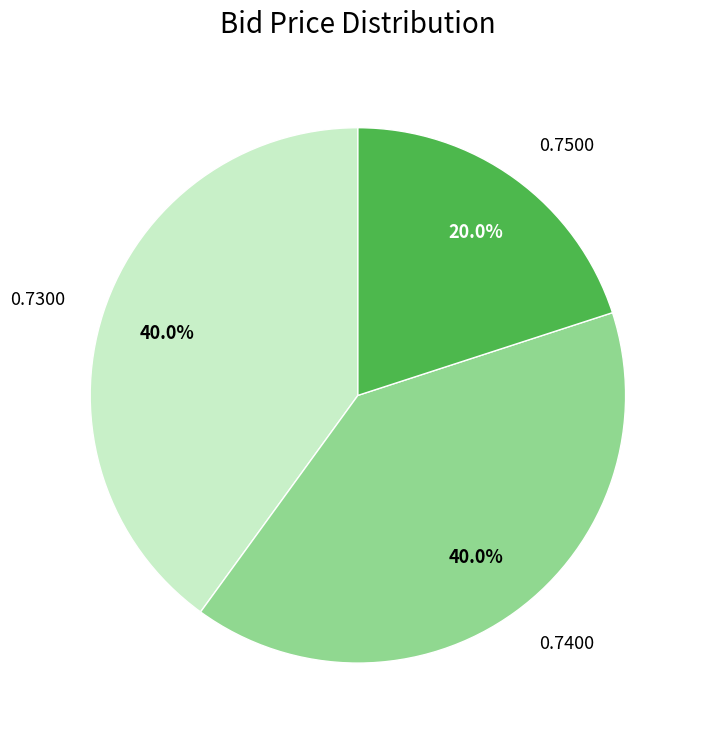

Does 0.7300 represent more than half of the total?

No